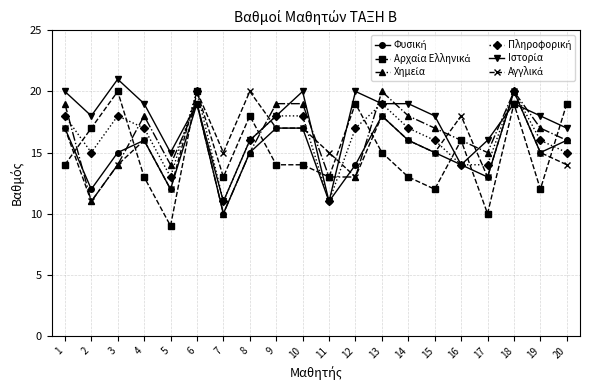

What is the spread (max minus min) of values at 4?

6